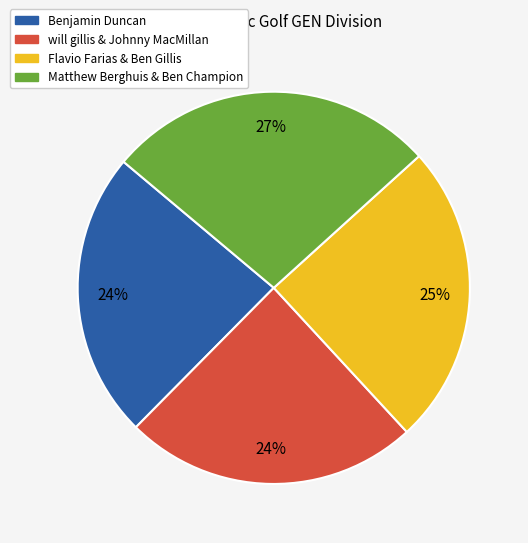

Is the sum of Flavio Farias & Ben Gillis and will gillis & Johnny MacMillan greater than half?

No